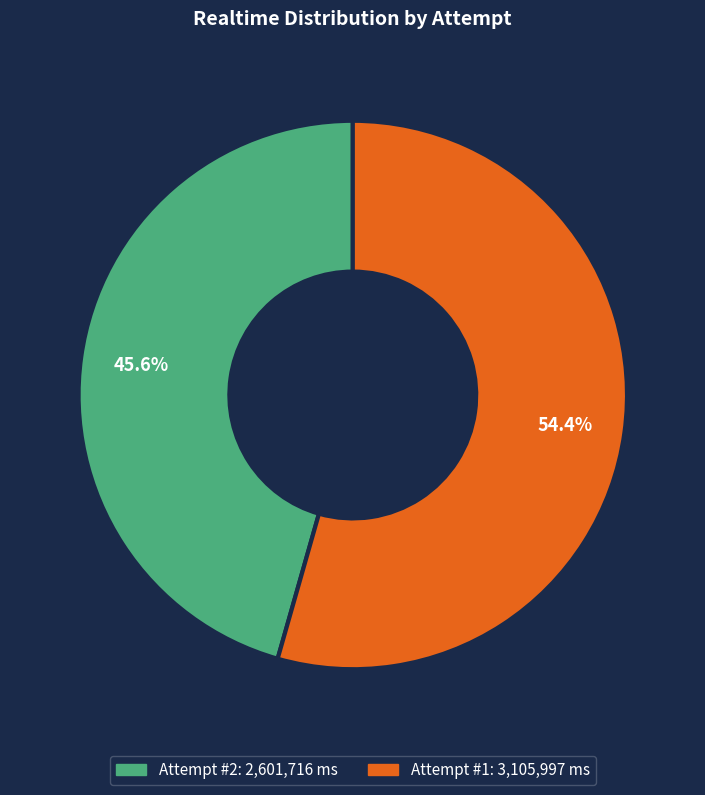

To the nearest percent, what is the difference between the Attempt #1 and Attempt #2 slice percentages?

9%